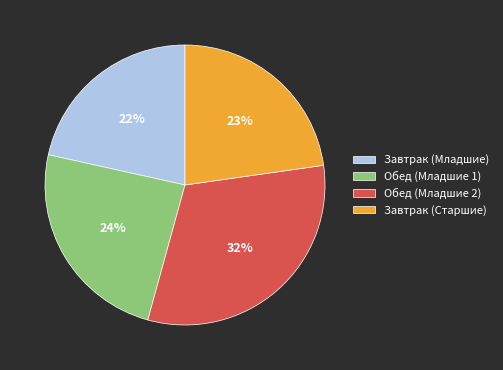

To the nearest percent, what portion does Обед (Младшие 2) represent?

32%